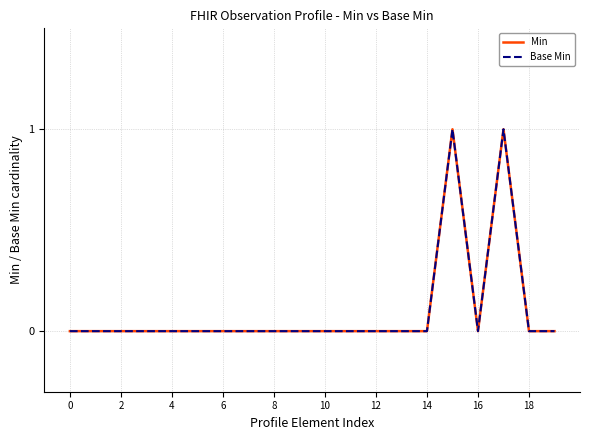

Is this an area chart (filled region under the line)?

No